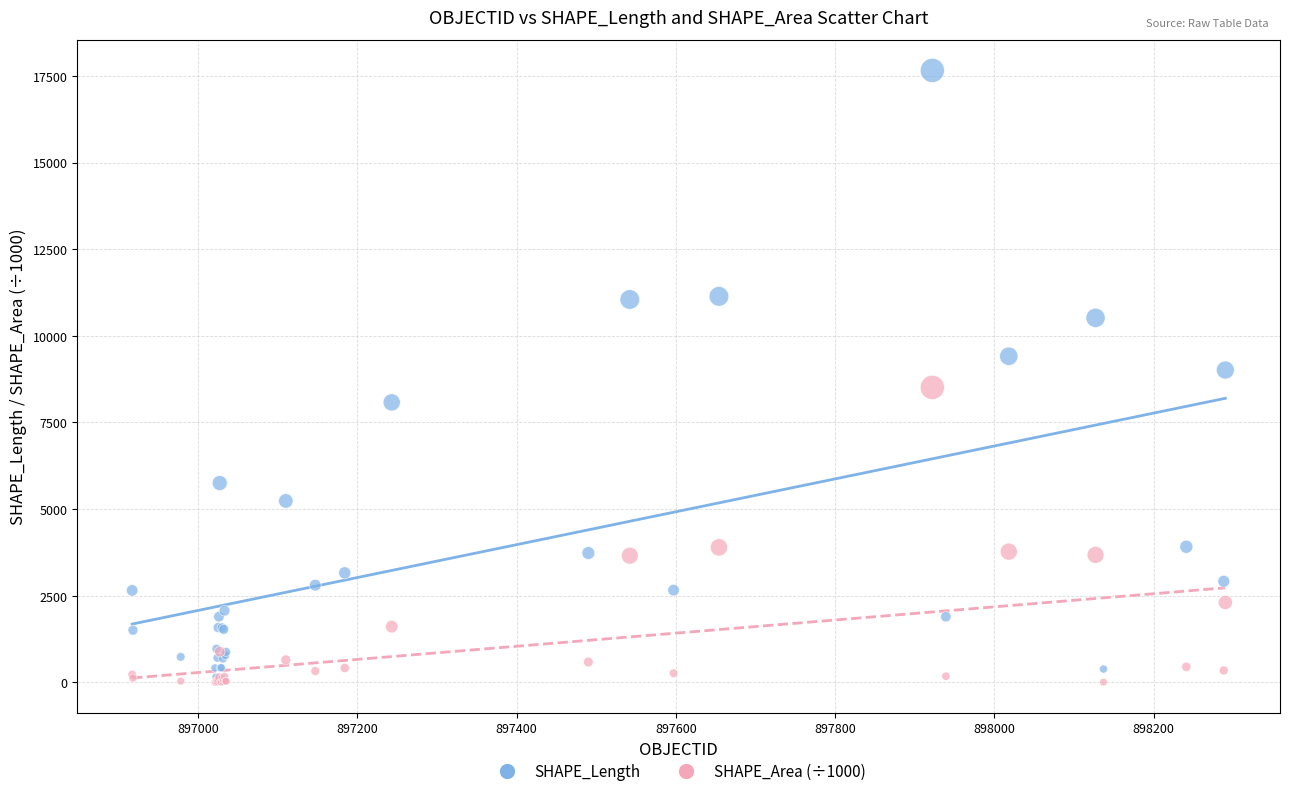

Which series reaches the maximum Y coordinate?

SHAPE_Length